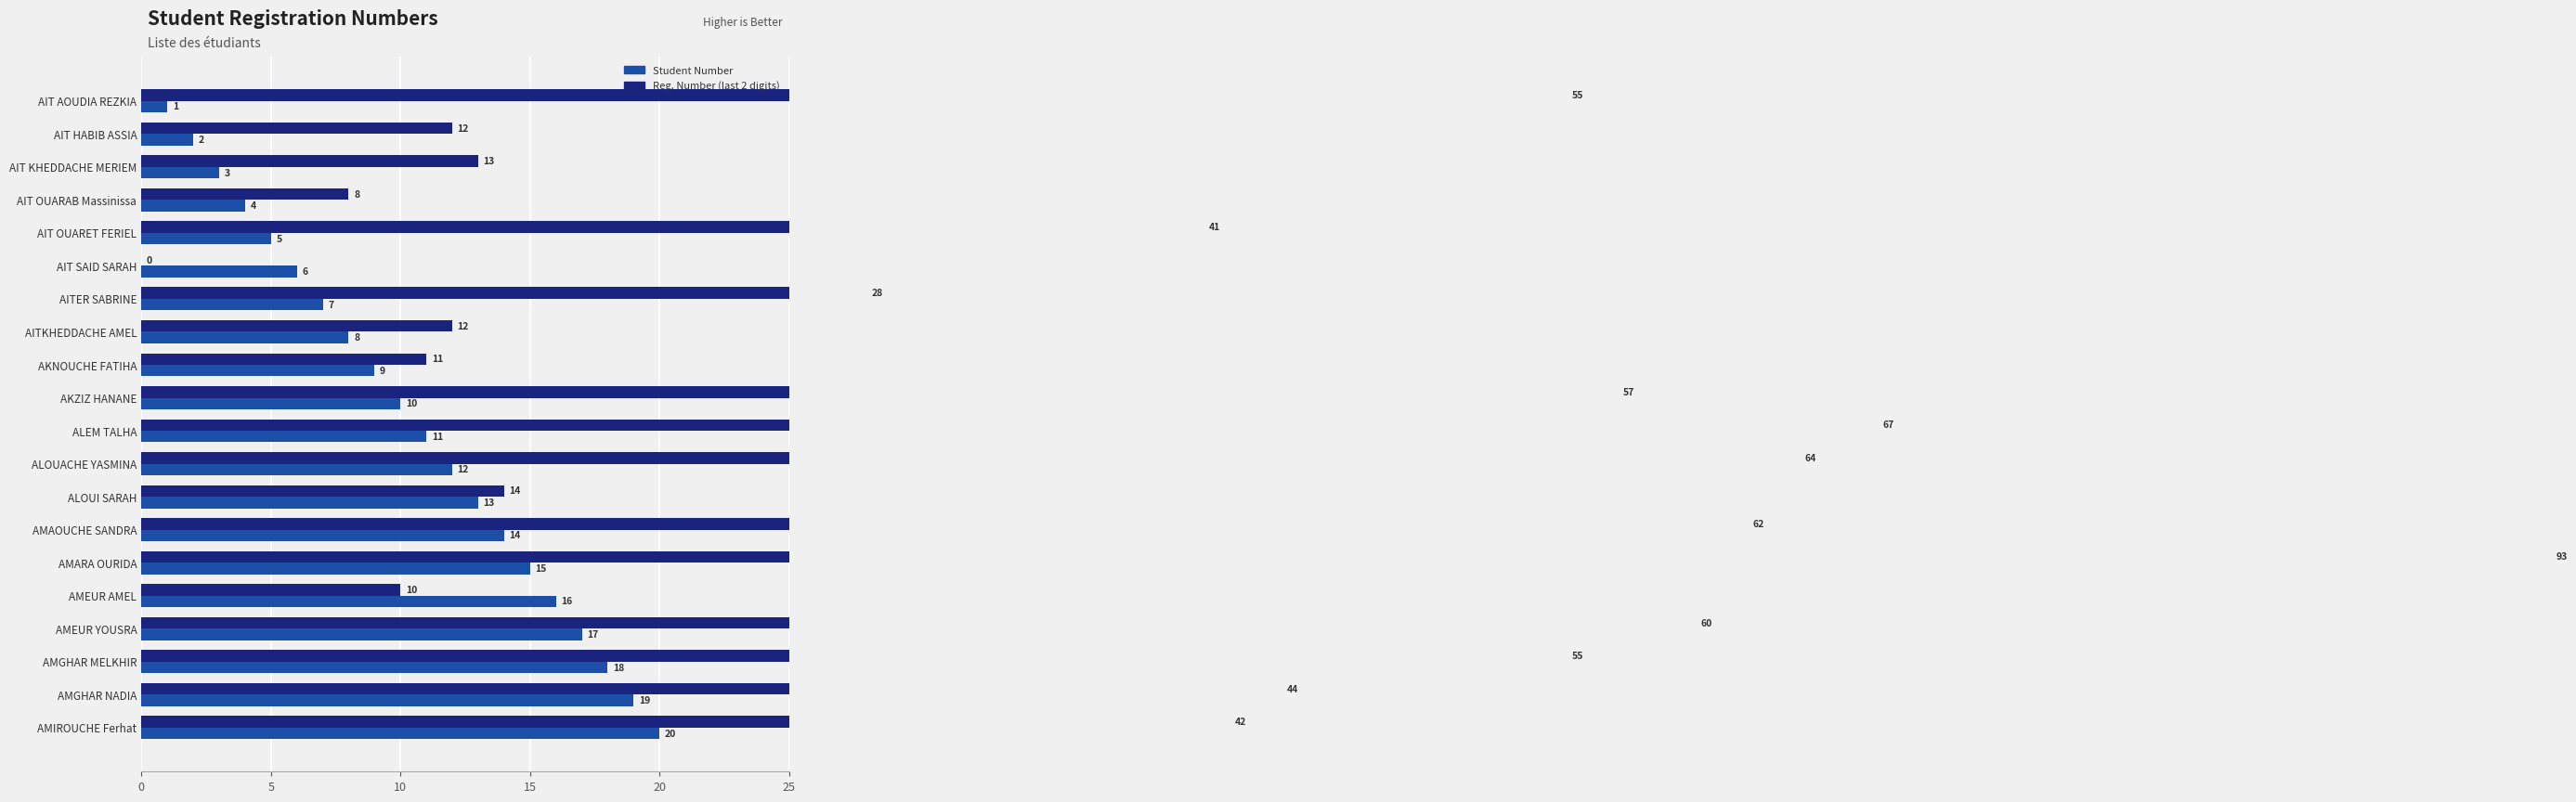

Count the number of data series in this chart.

2